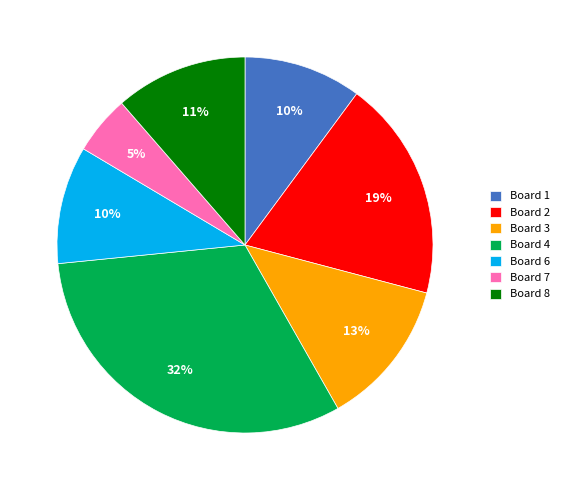

Count the number of slices in the pie.

7